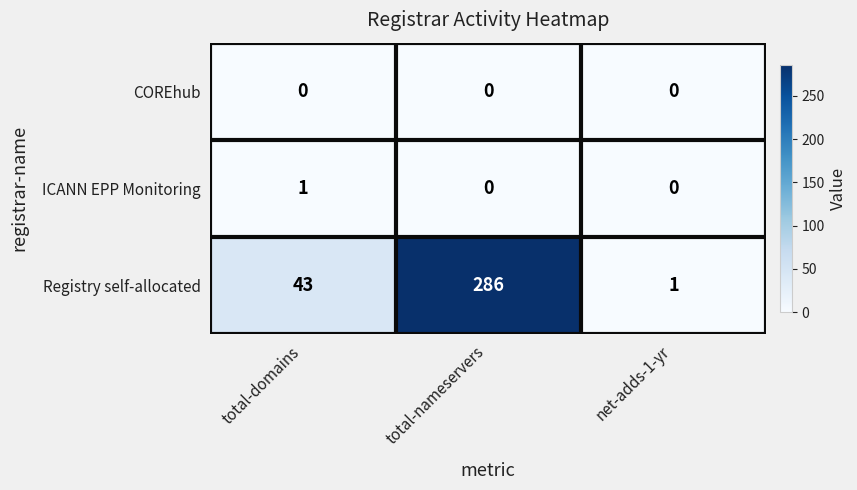

How many series are shown in this chart?

3